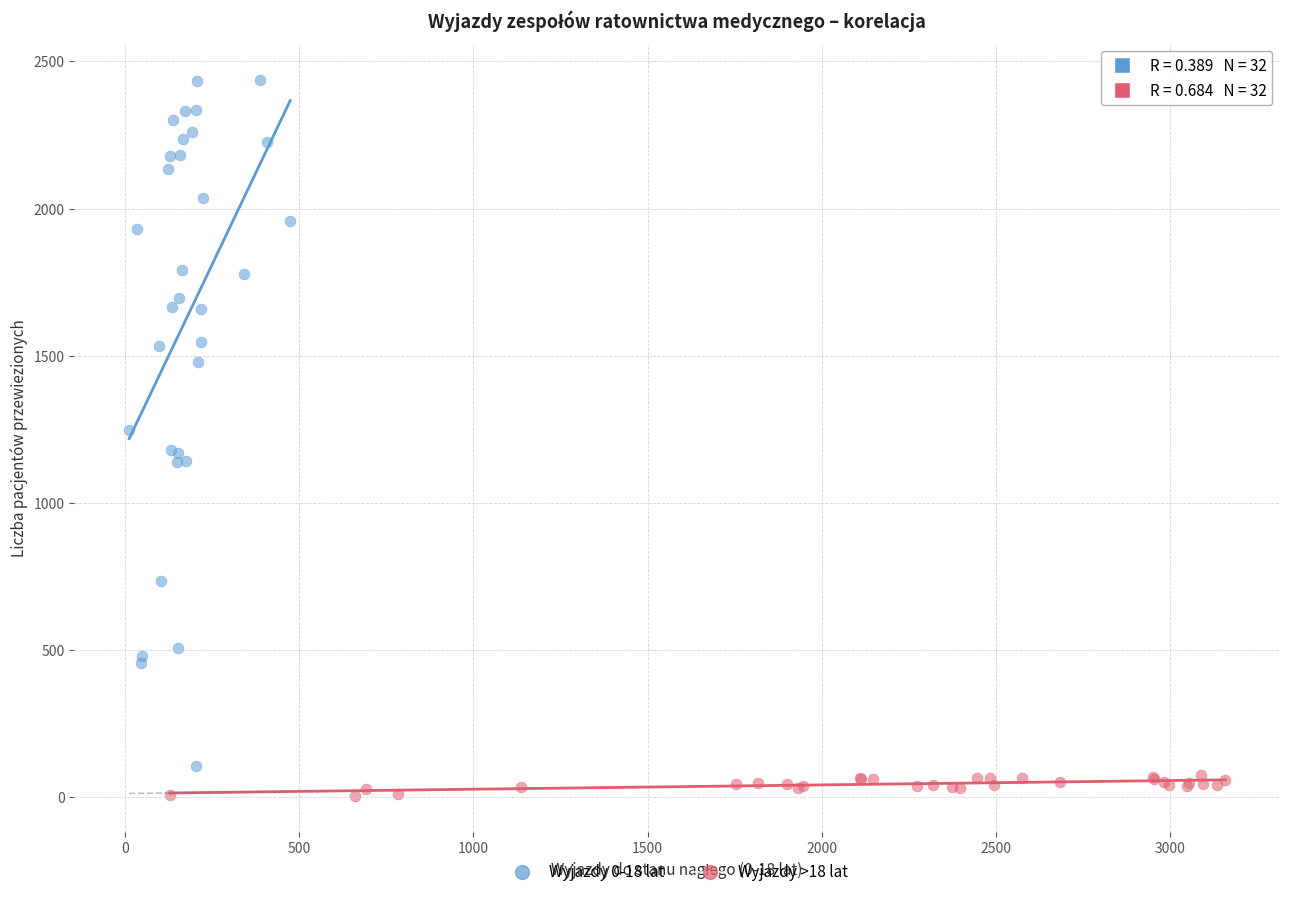

Which series has the widest spread of Y values?

Wyjazdy 0-18 lat